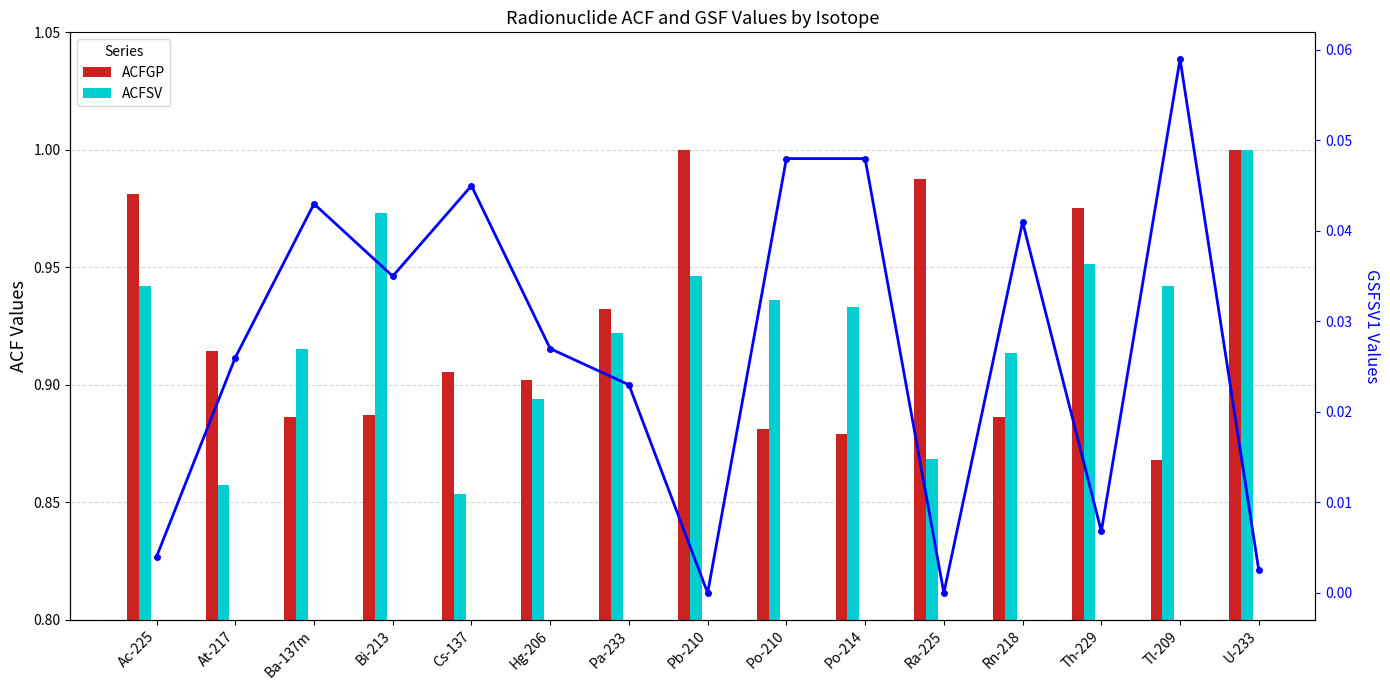

What is the label of the 9th bar from the left?

Po-210